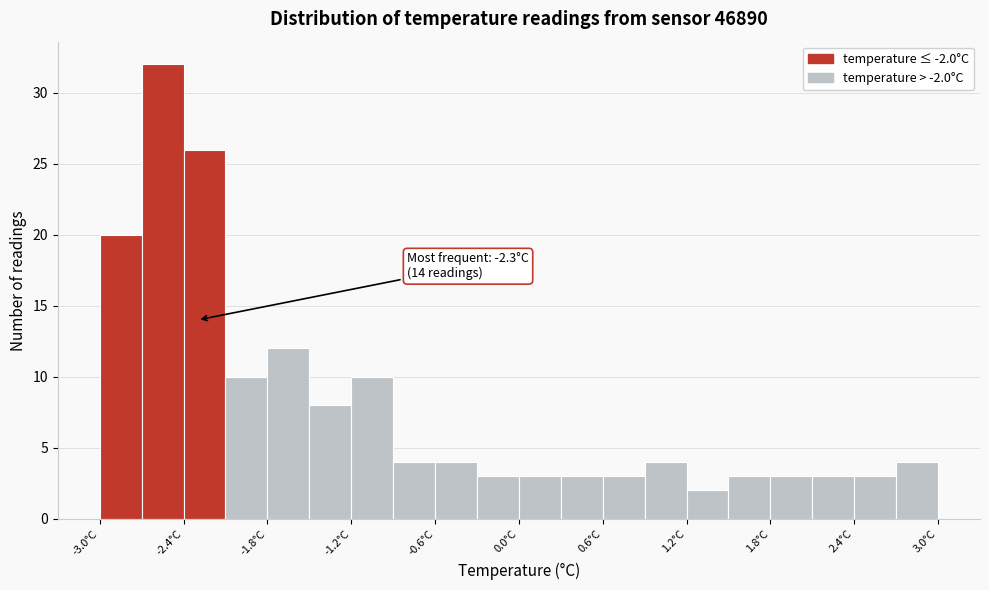

Read against the x-axis, roughly where is the centre of the tallest bar?

-2.5